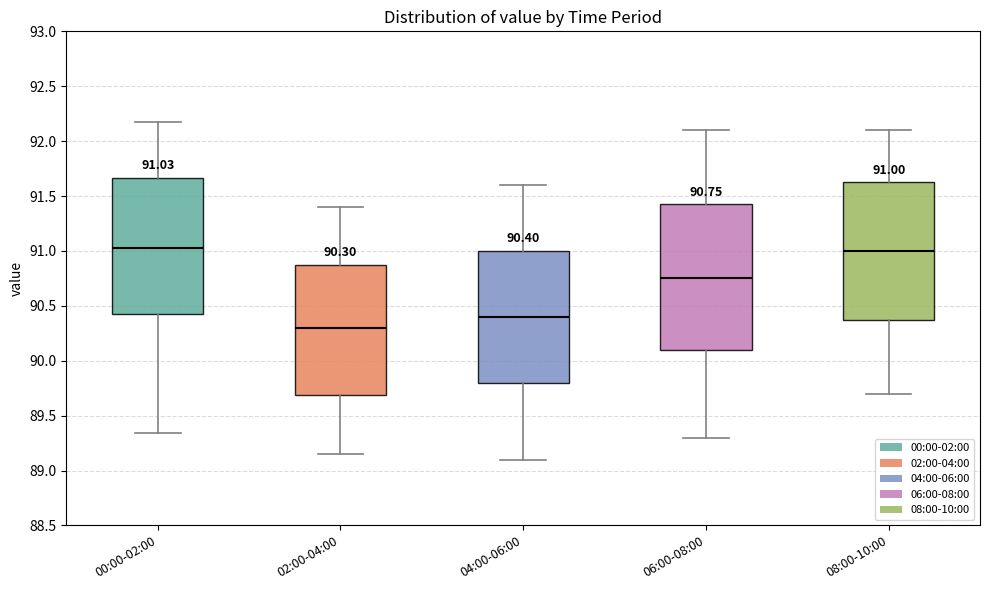

Which box is the tallest, from its lower edge to its upper edge?

06:00-08:00